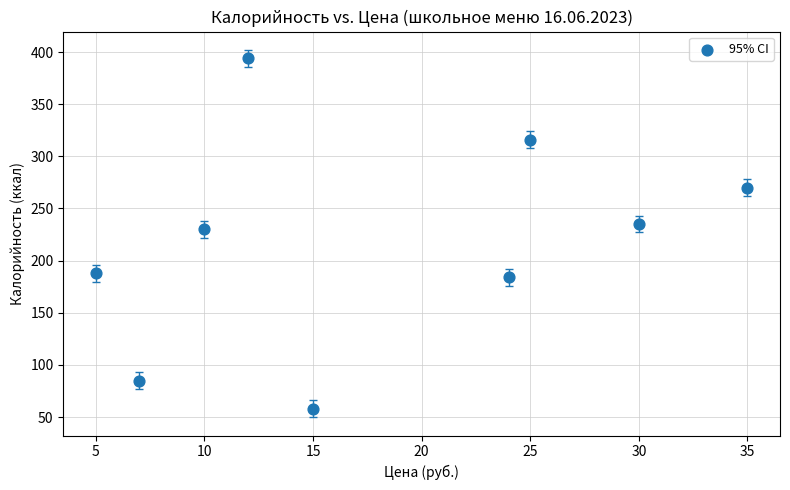

What Y value in the scatter plot is closest to 226?

230